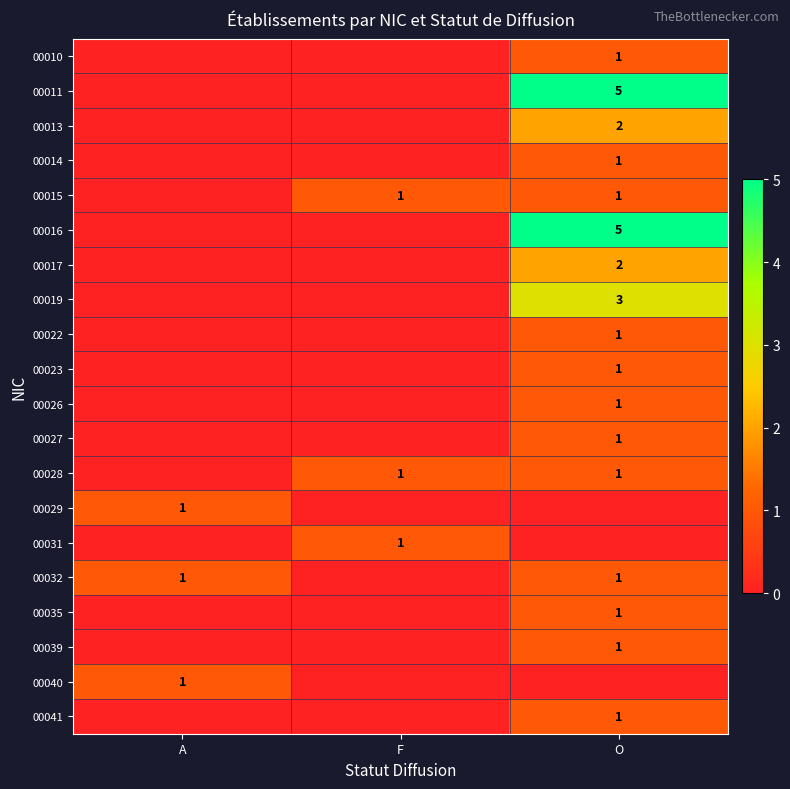

At which category does the chart reach its peak across all series?

O